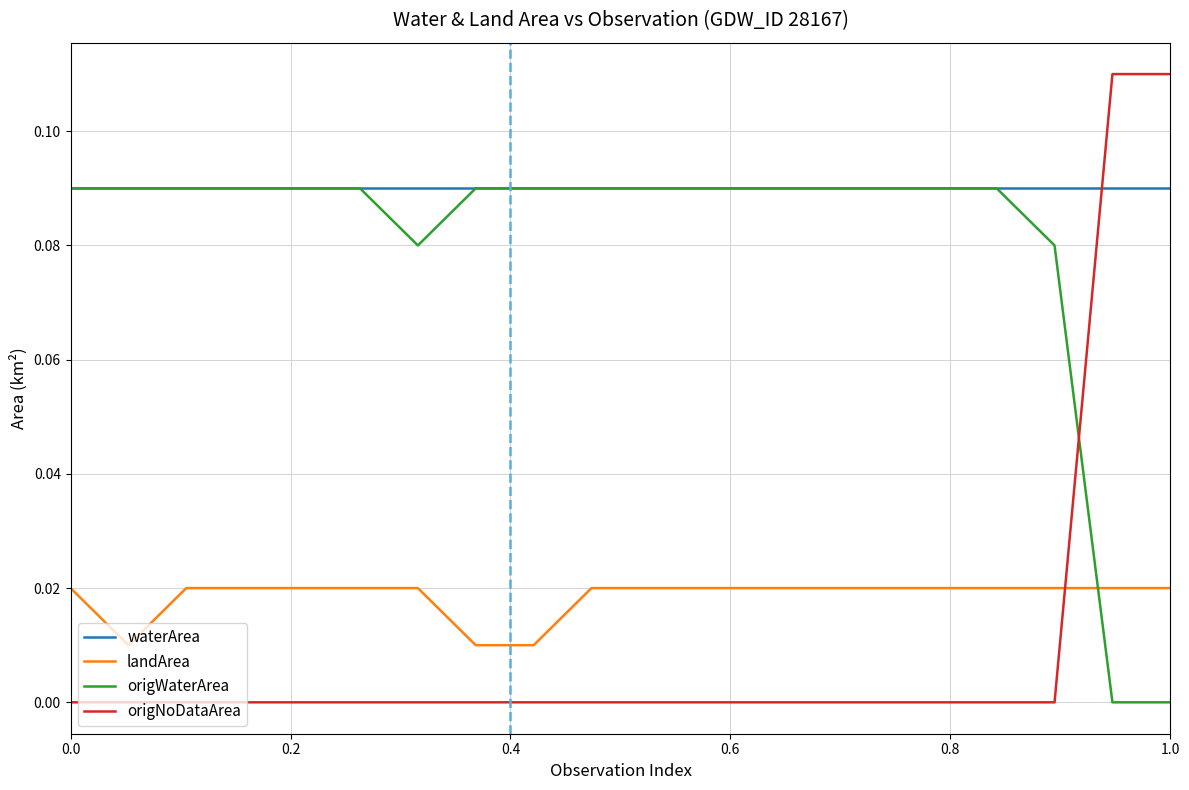

True or false: origWaterArea and landArea intersect in this chart.

True